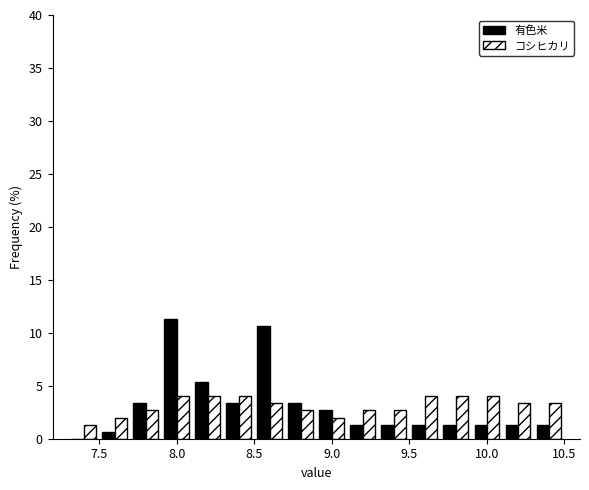

What is the height of the 有色米 bar covering 8.9 to 9.1 on the x-axis? The values are not printed on the chart, so give them approximately, as read against the axis.

2.5